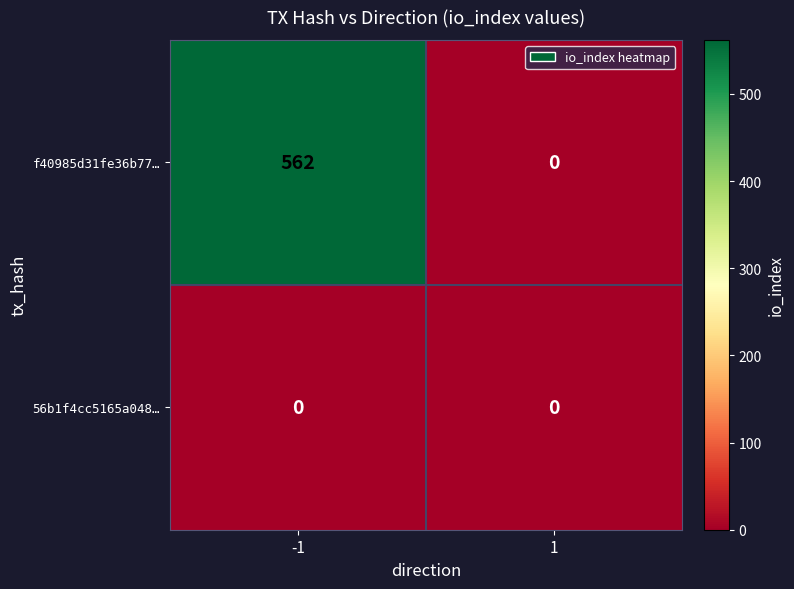

The f40985d31fe36b77… series shows 562 at -1. True or false?

True